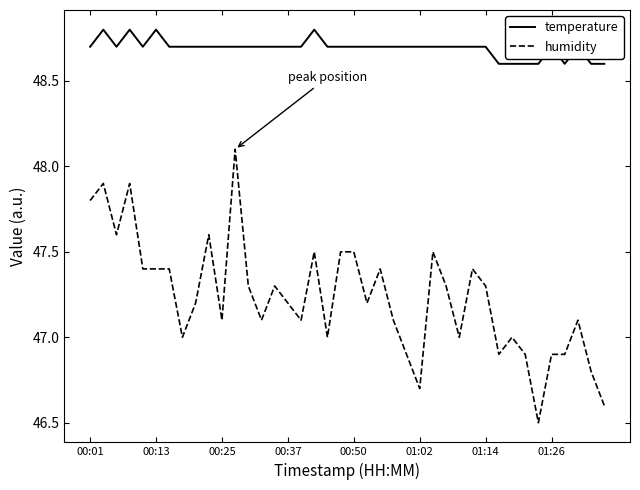

True or false: temperature and humidity intersect in this chart.

False